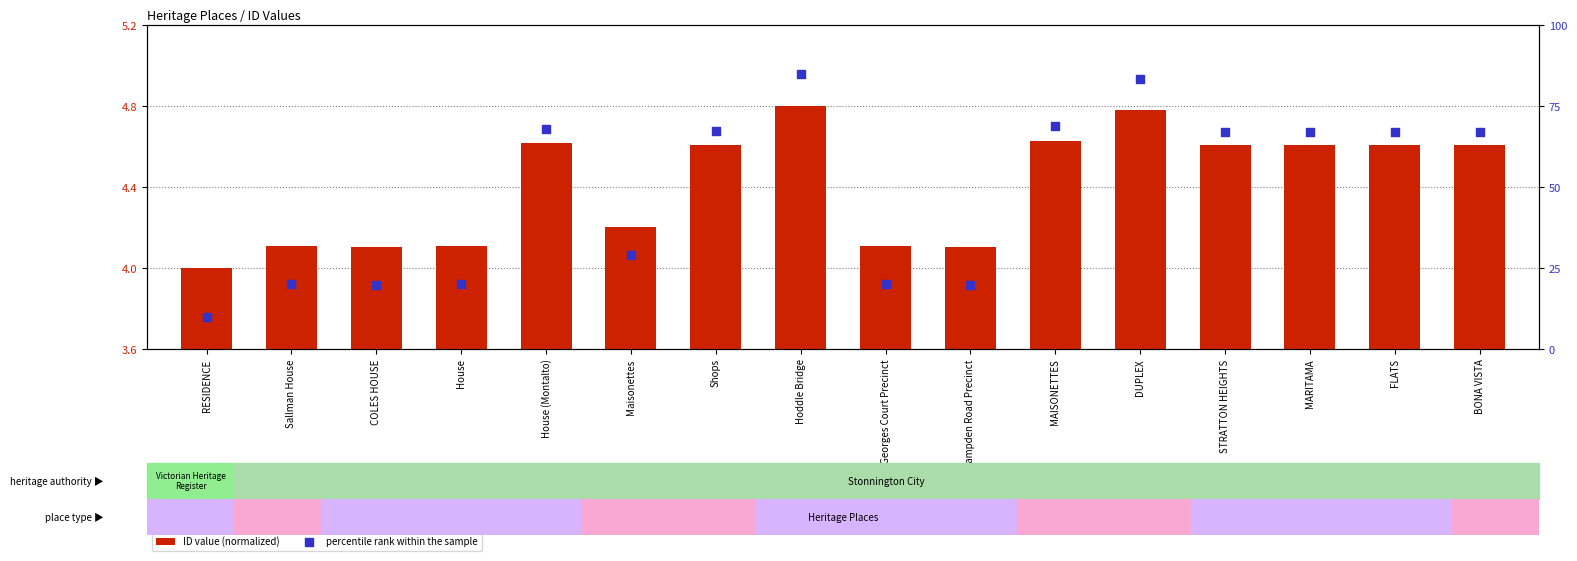

Which series has the largest total across all categories?

percentile rank within the sample